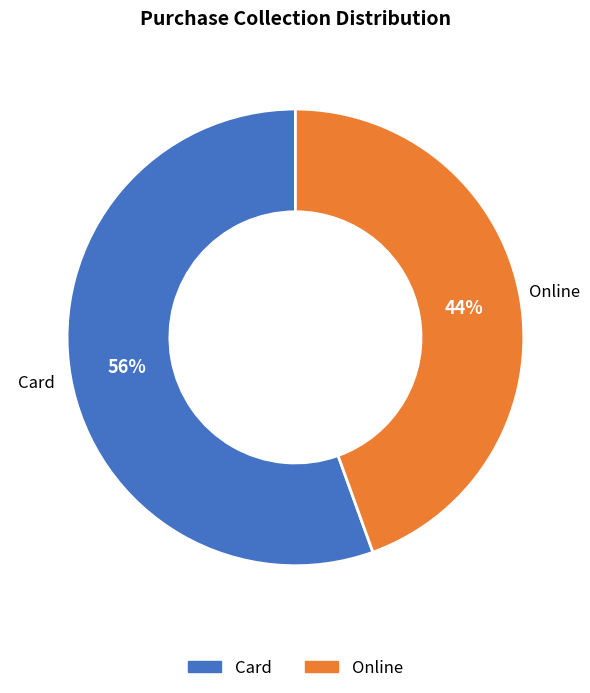

To the nearest percent, what portion does Card represent?

56%